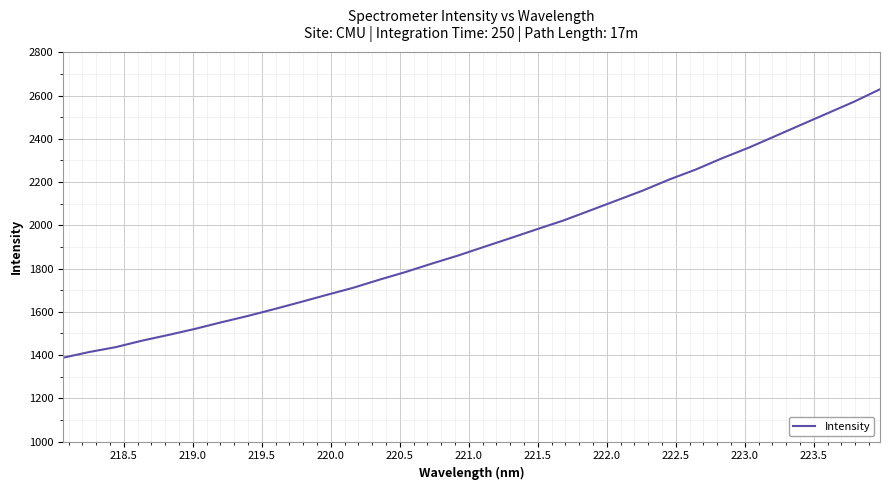

What is the average value?

1926.3